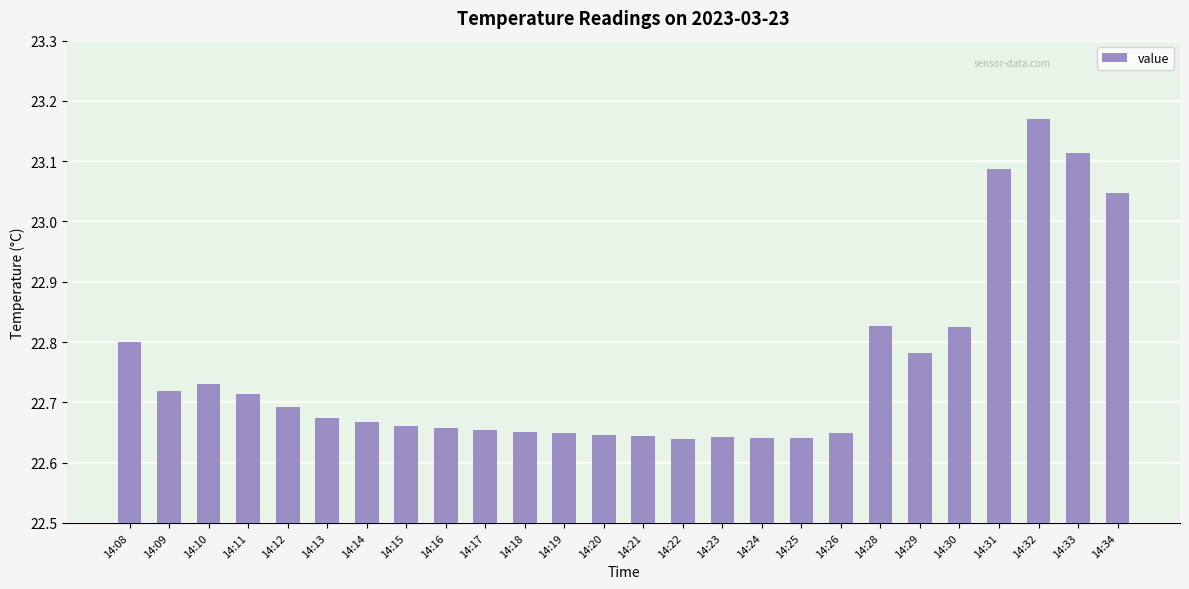

At which category does the chart reach its peak across all series?

14:32